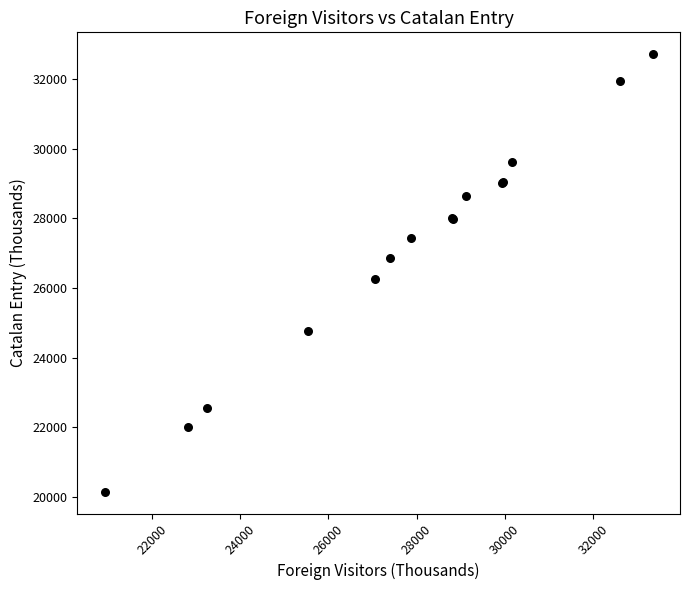

What Y value in the scatter plot is closest to 26429?

26245.0